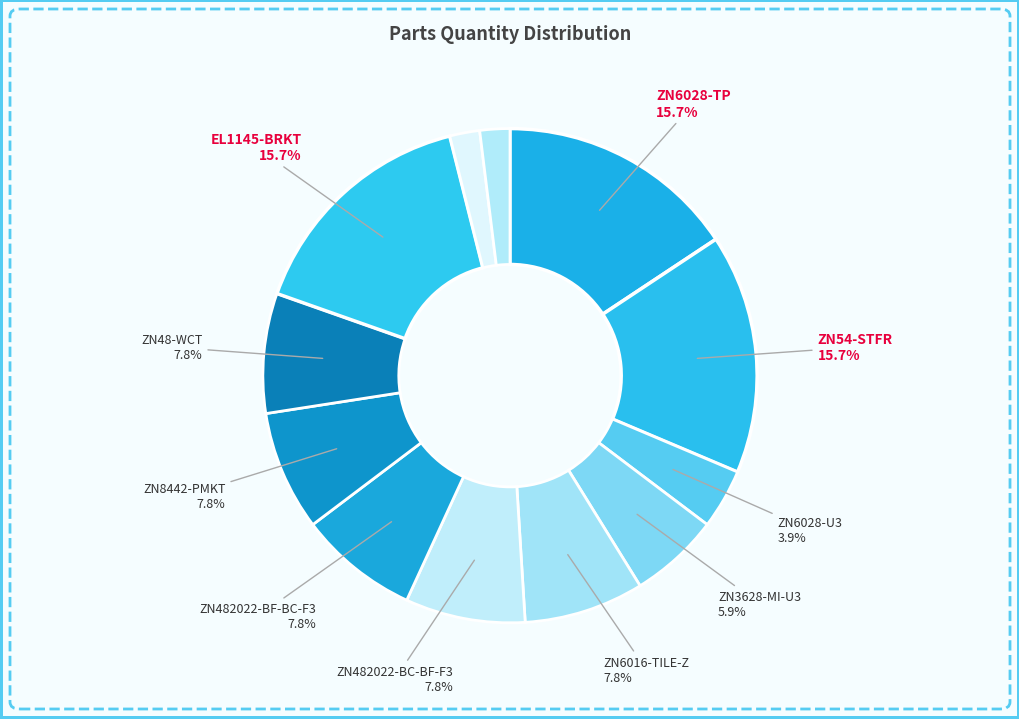

Is there a majority slice in this chart?

No